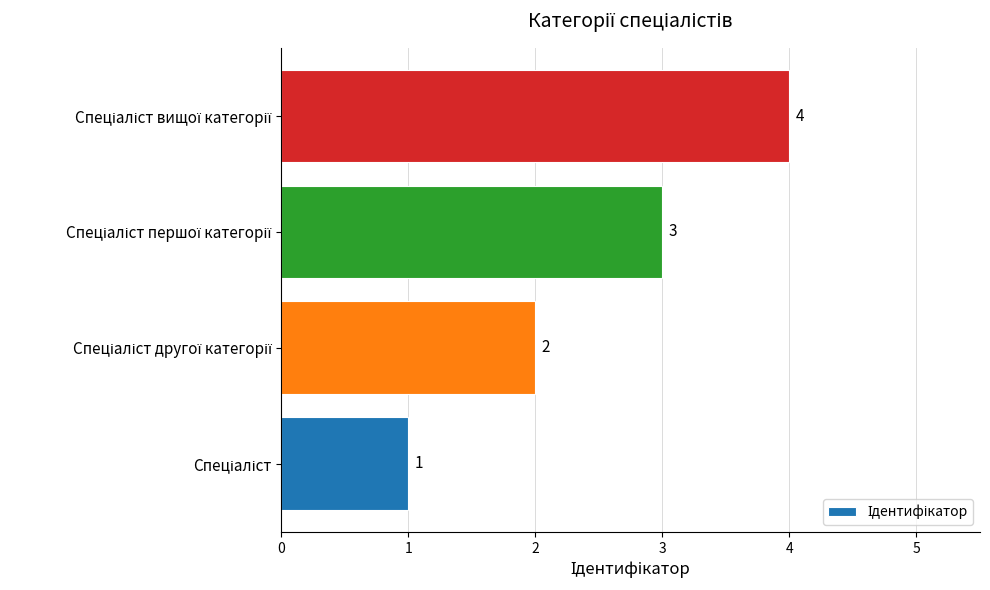

Count the number of categories in the chart.

4